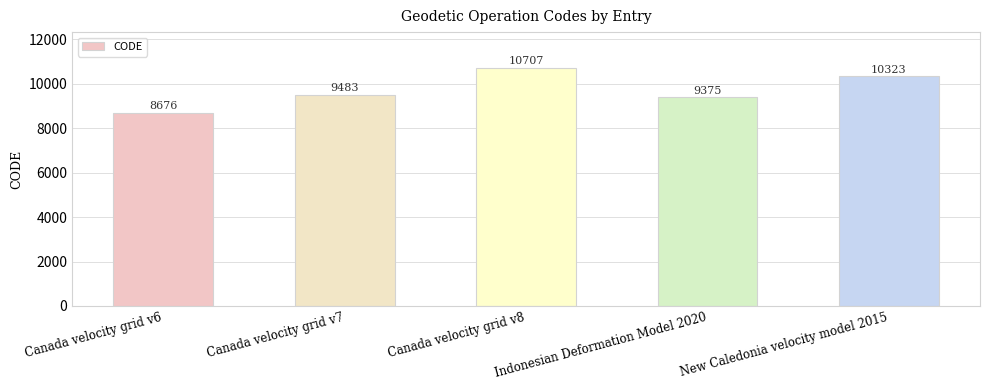

Reading left to right, transcribe all the data shown in this chart.

8676	9483	10707	9375	10323